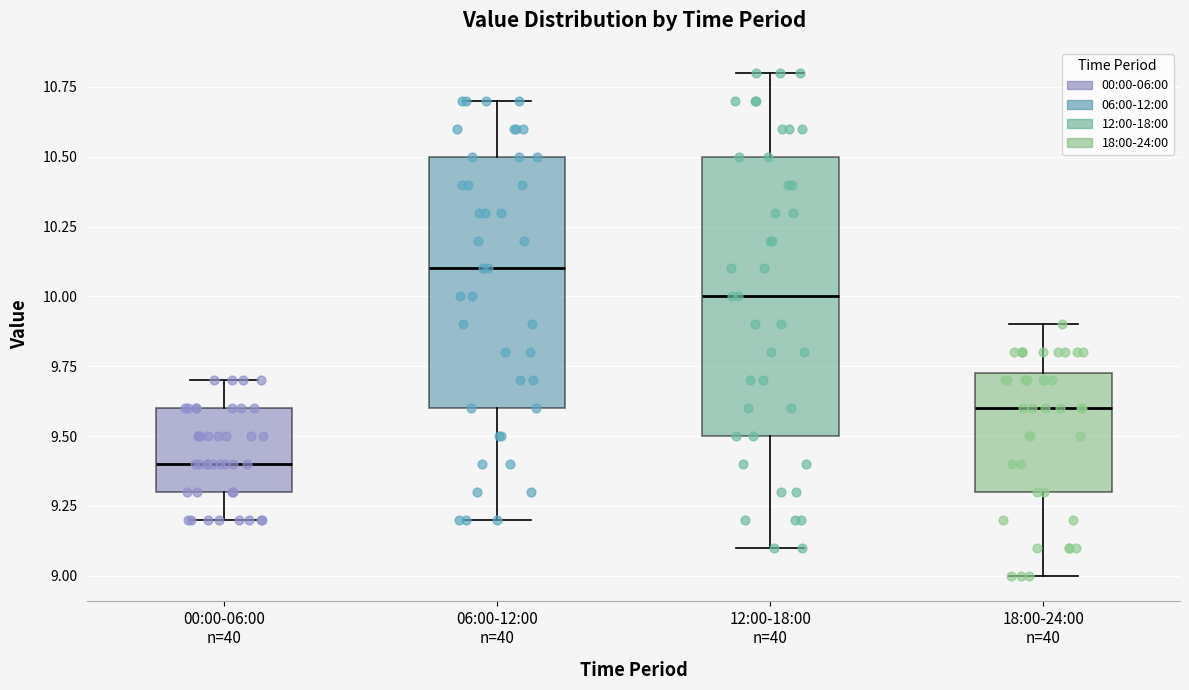

Where does the upper whisker of the box for 12:00-18:00 n=40 end on the y-axis? The values are not printed on the chart, so give them approximately, as read against the axis.

10.80